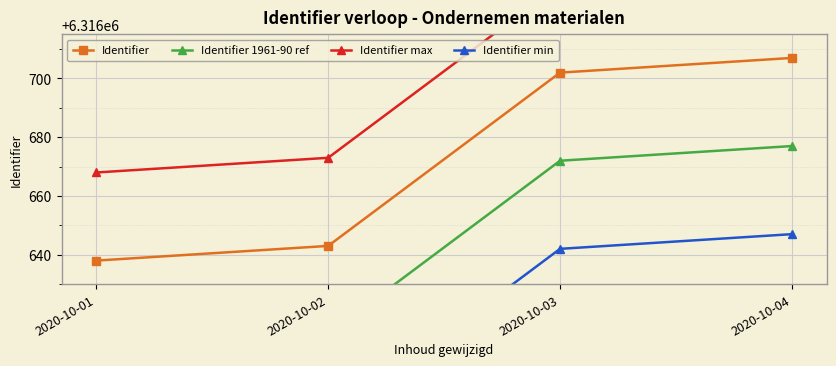

Read the Identifier min value at 2020-10-02.

6316583